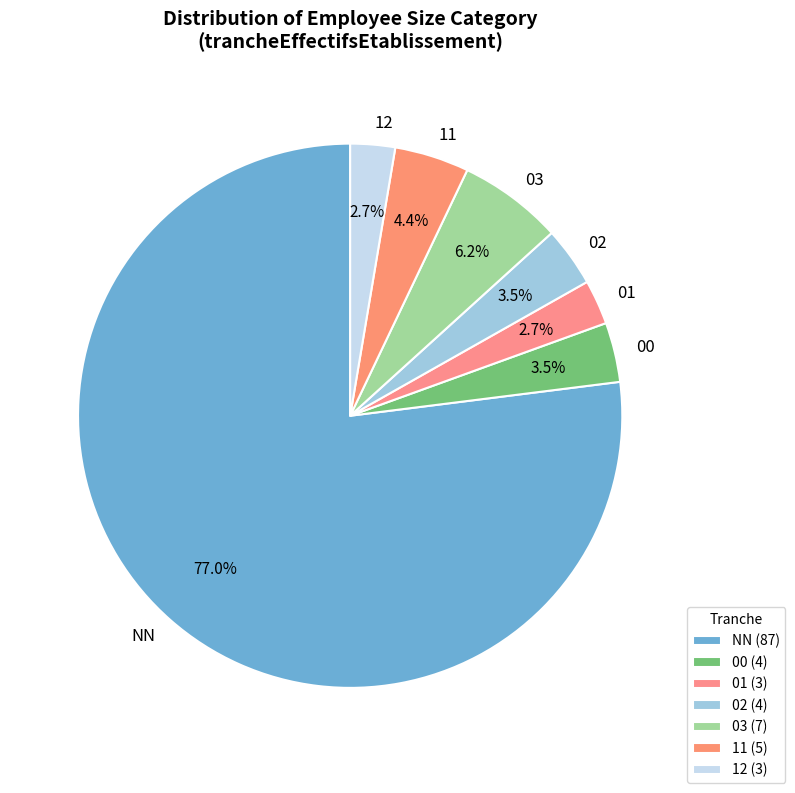

To the nearest percent, what is the difference between the 12 and 02 slice percentages?

1%